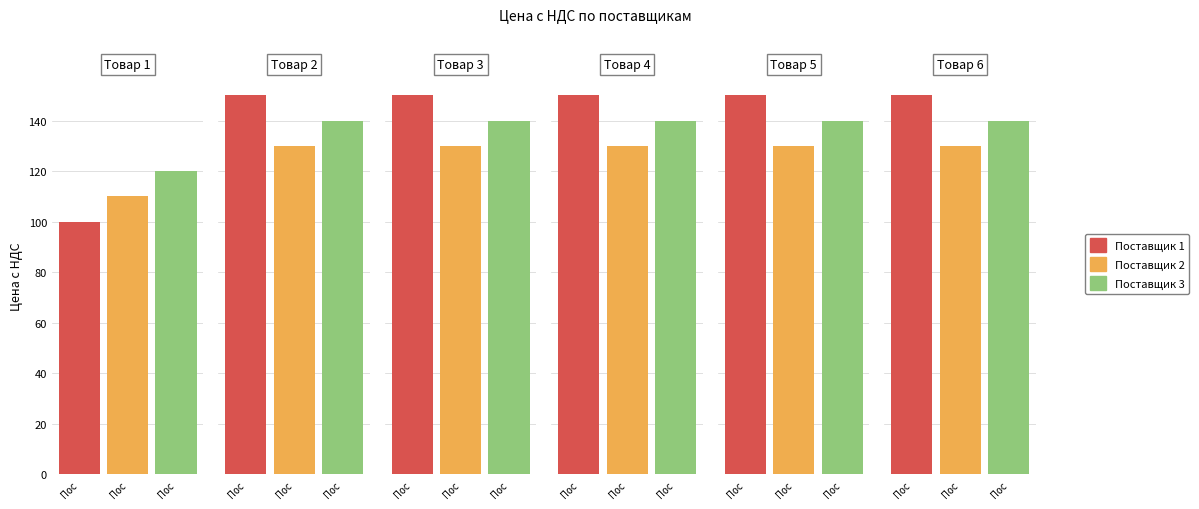

What is the greatest value displayed?

150